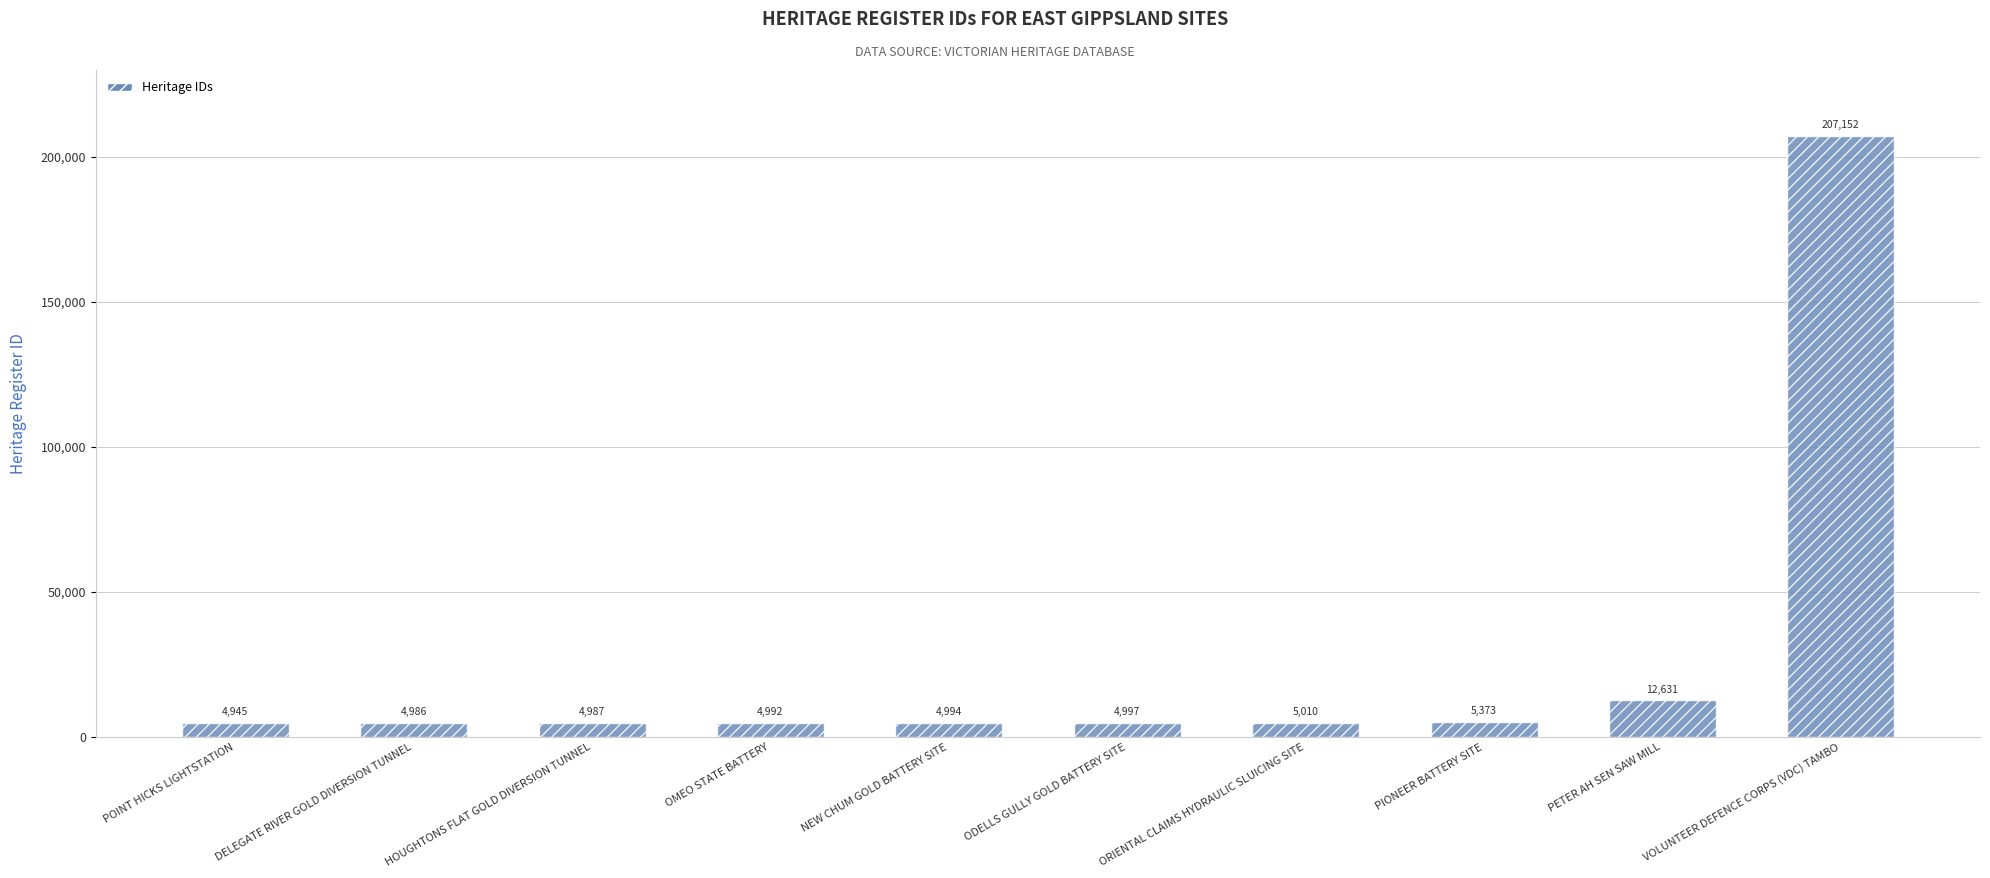

Count the number of data series in this chart.

1